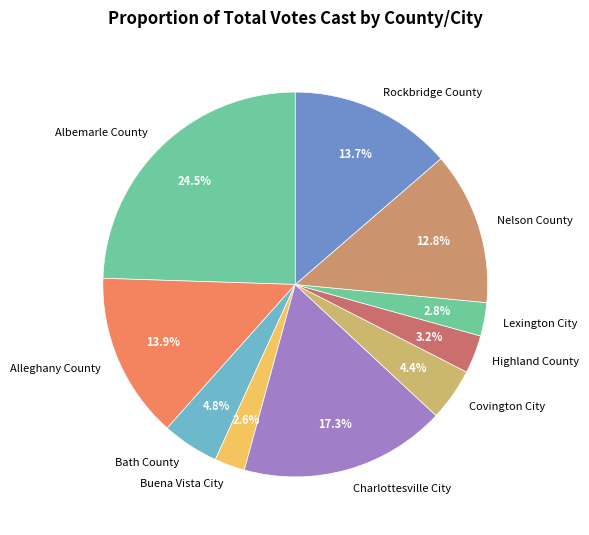

Is Highland County the majority of the pie?

No